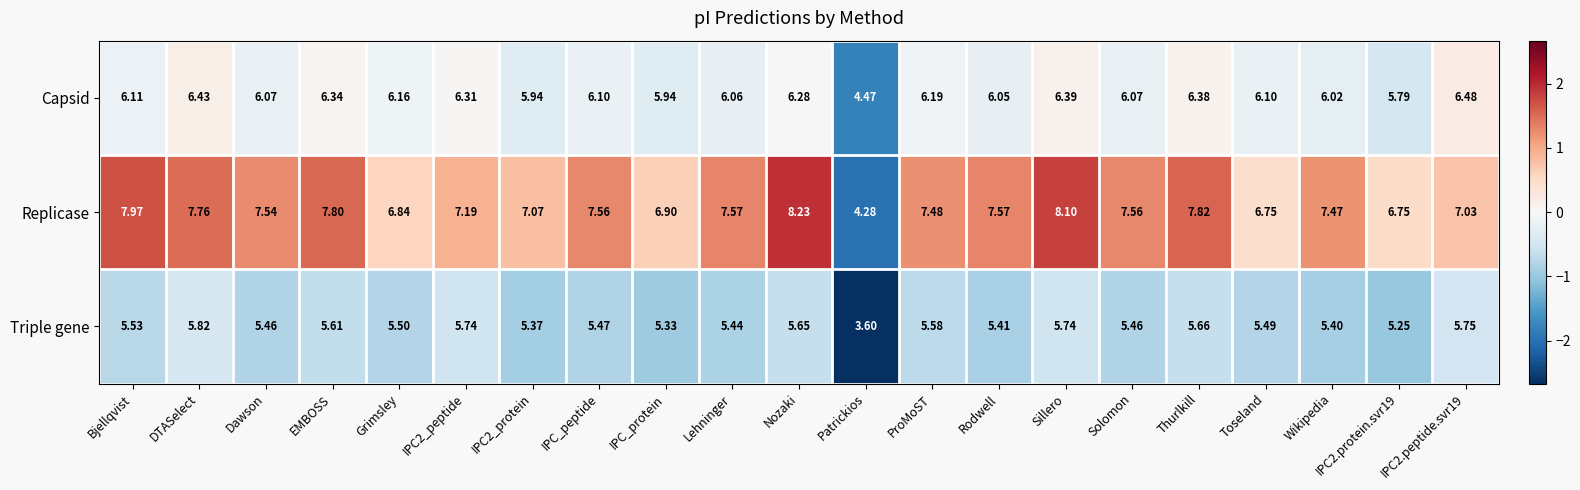

Where does the Capsid series first go above 6?

Bjellqvist